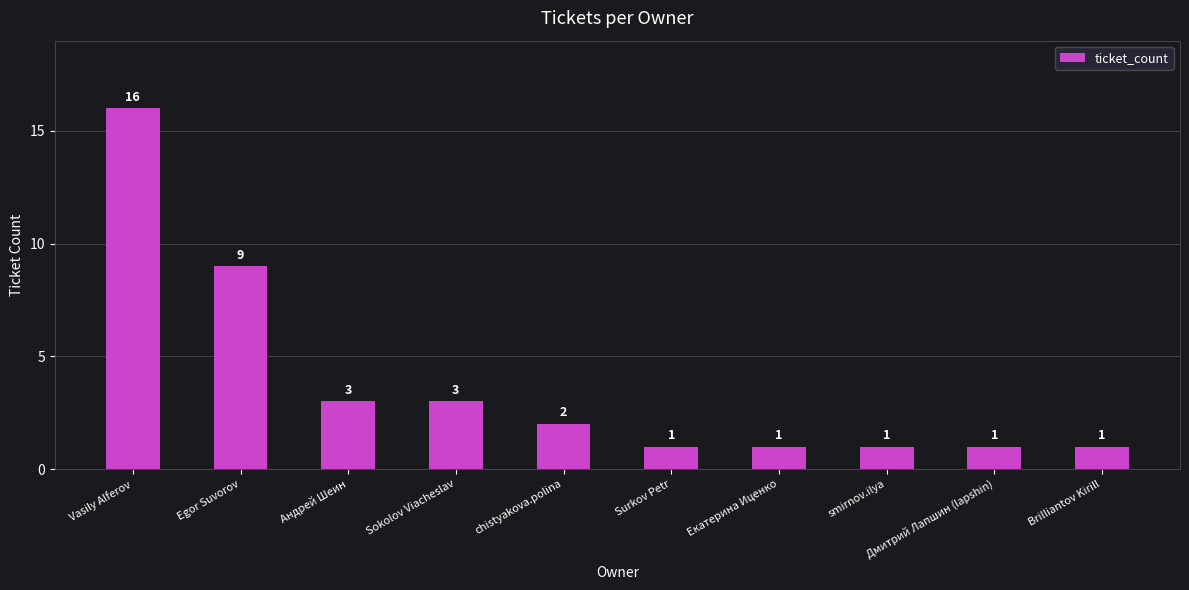

How many series are shown in this chart?

1